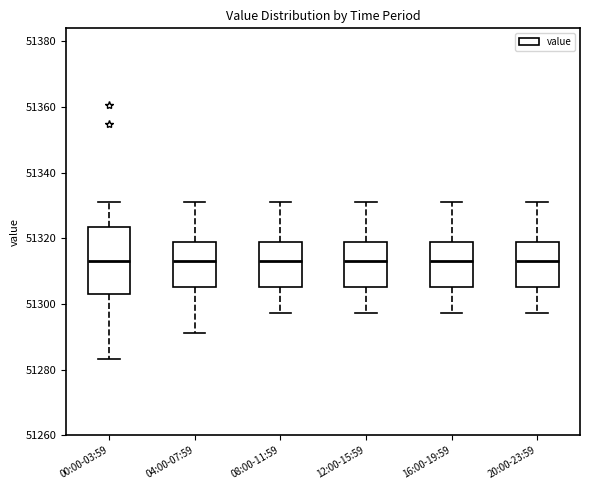

Reading left to right, read every box against the y-axis: the position of its median line, the range the box covers, and the ends of its whiskers. The values are not printed on the chart, so give them approximately, as read against the axis.

00:00-03:59: median 51314, box 51304 to 51324, whiskers 51284 to 51330
04:00-07:59: median 51314, box 51306 to 51320, whiskers 51292 to 51330
08:00-11:59: median 51314, box 51306 to 51320, whiskers 51298 to 51330
12:00-15:59: median 51314, box 51306 to 51320, whiskers 51298 to 51330
16:00-19:59: median 51314, box 51306 to 51320, whiskers 51298 to 51330
20:00-23:59: median 51314, box 51306 to 51320, whiskers 51298 to 51330